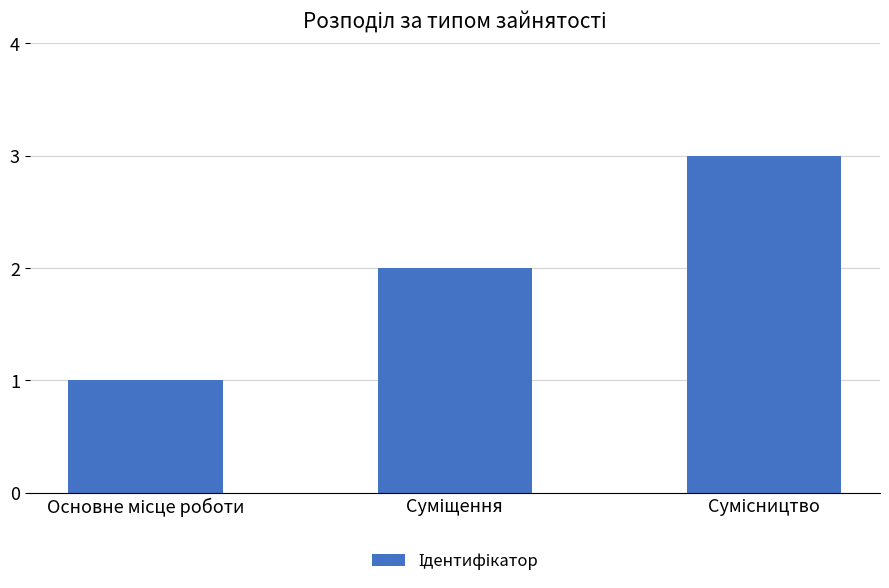

What is the maximum value shown in the chart?

3